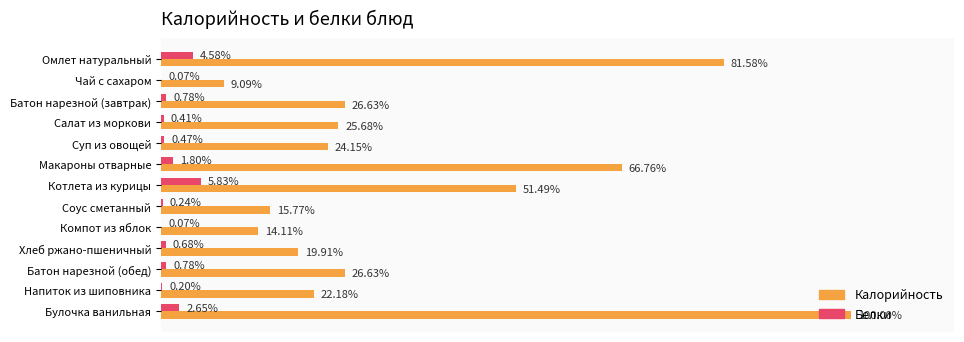

What are all the series names shown in the legend?

Калорийность, Белки